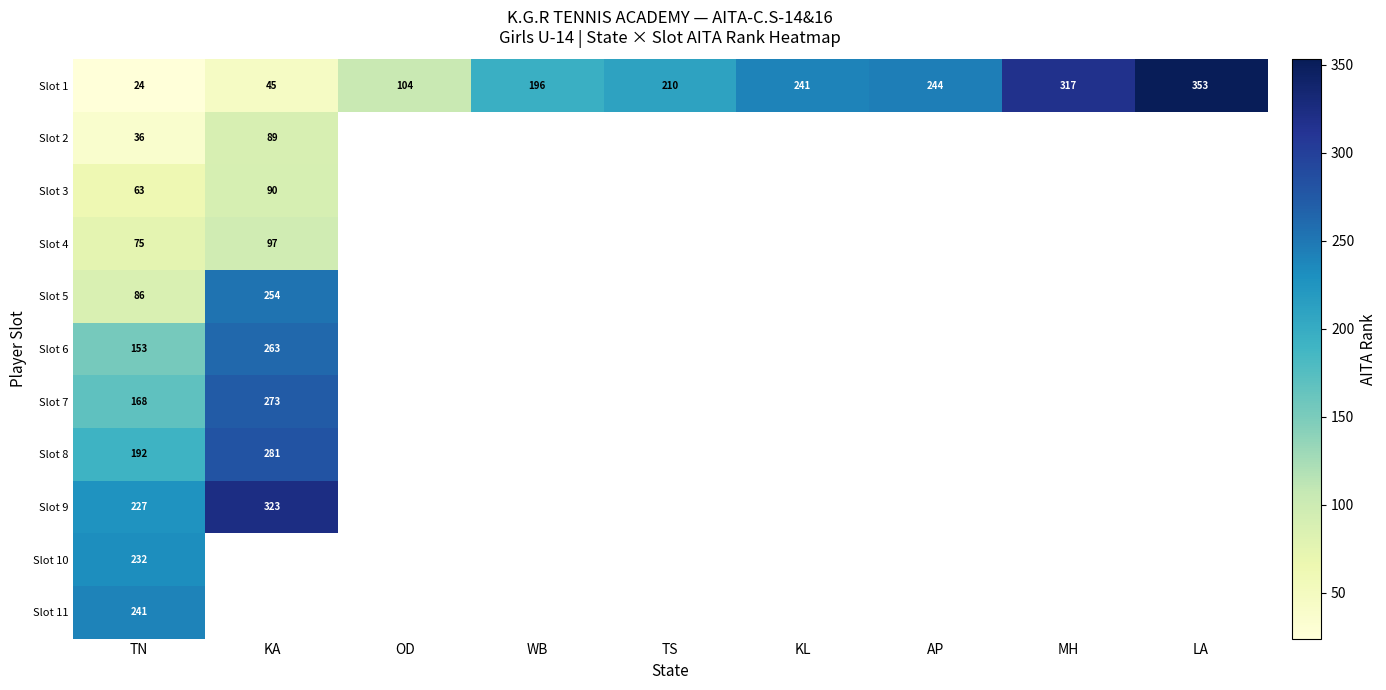

Count the number of data series in this chart.

11